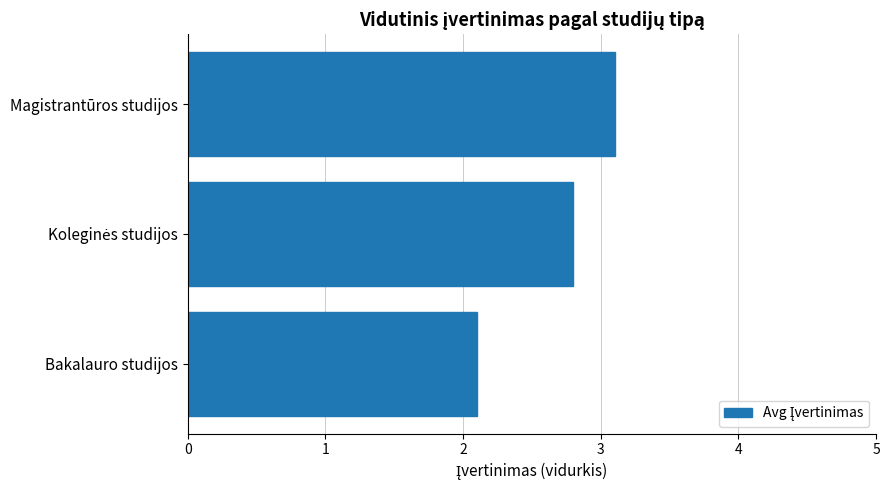

What is the change in value from Bakalauro studijos to Magistrantūros studijos?

+1.0